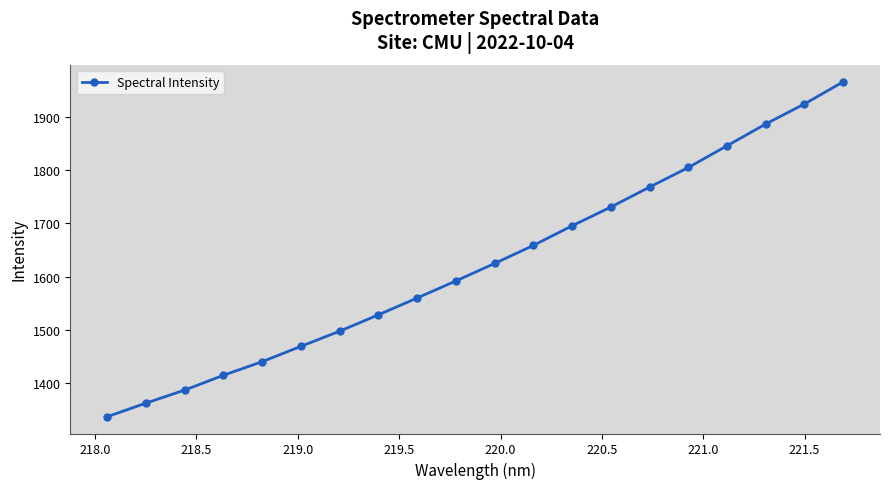

What is the difference between the second highest and second lowest values?

562.4